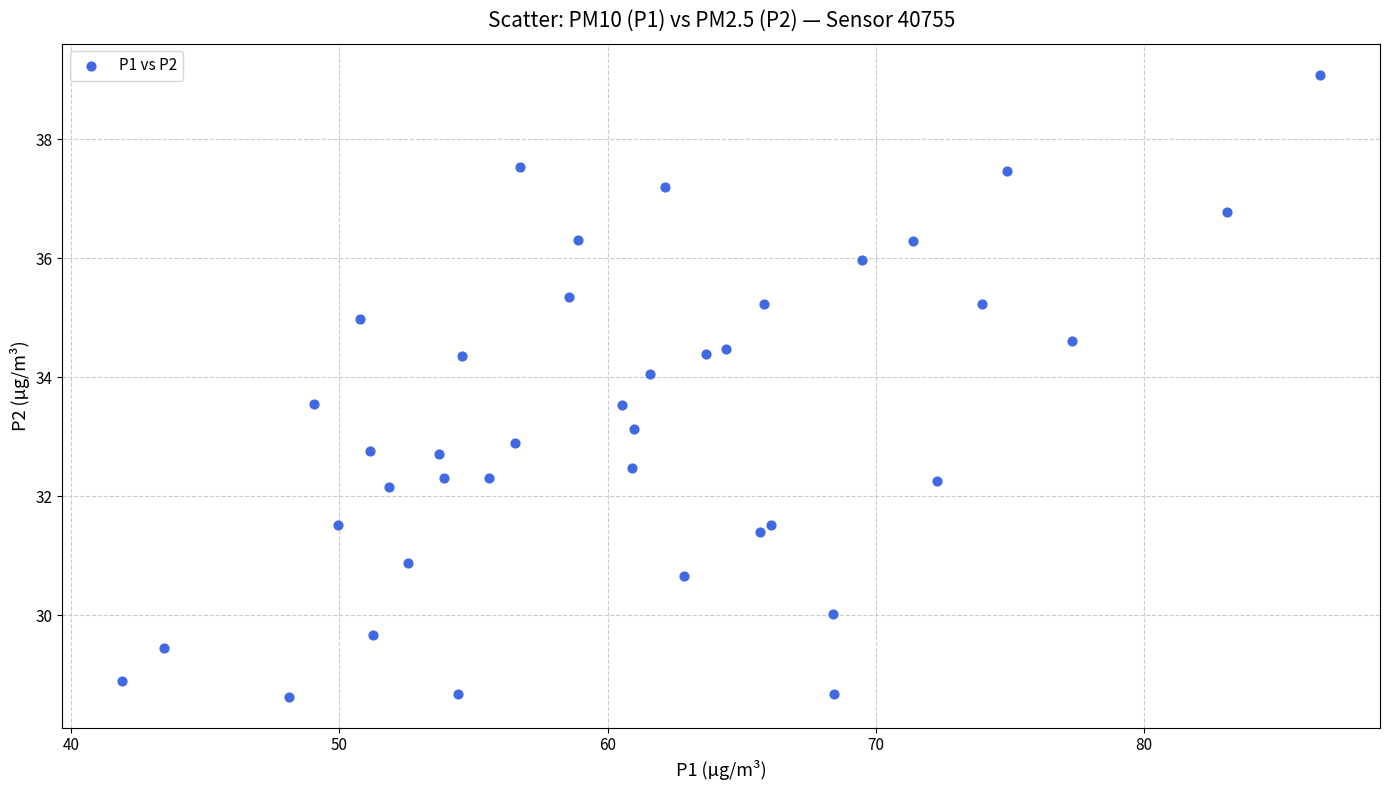

What is the range of X values (max minus min)?

44.7